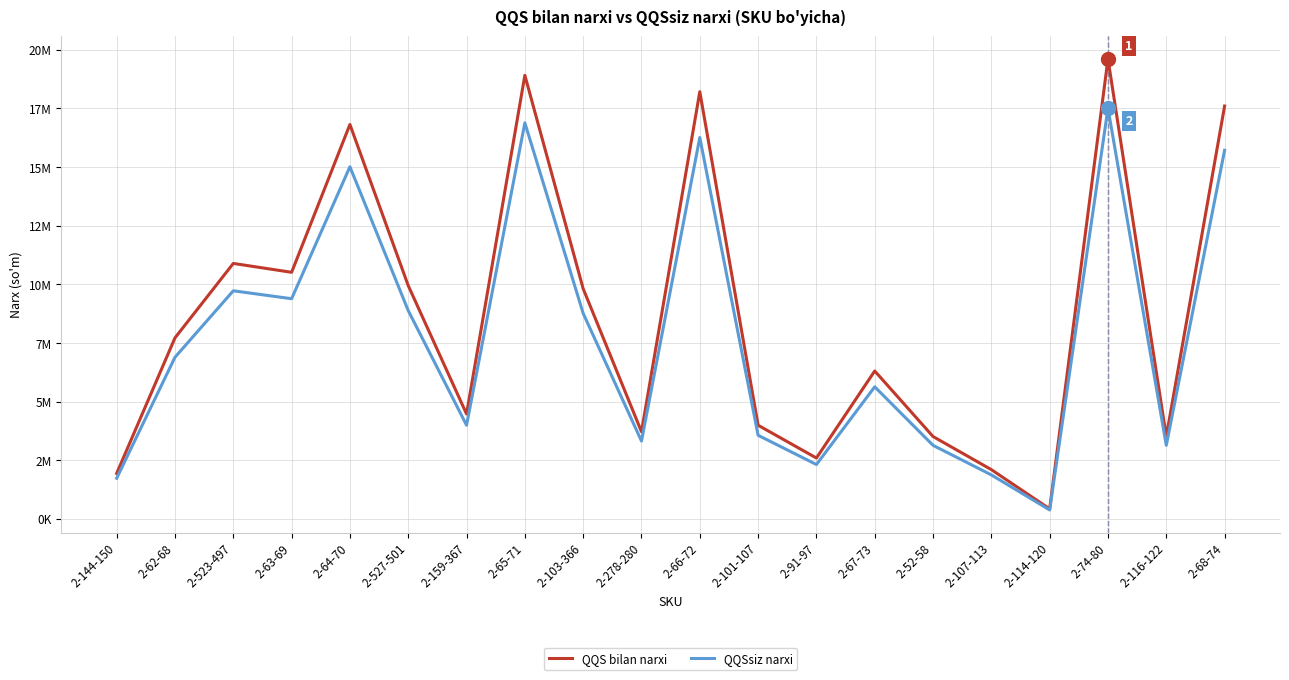

What are all the series names shown in the legend?

QQS bilan narxi, QQSsiz narxi